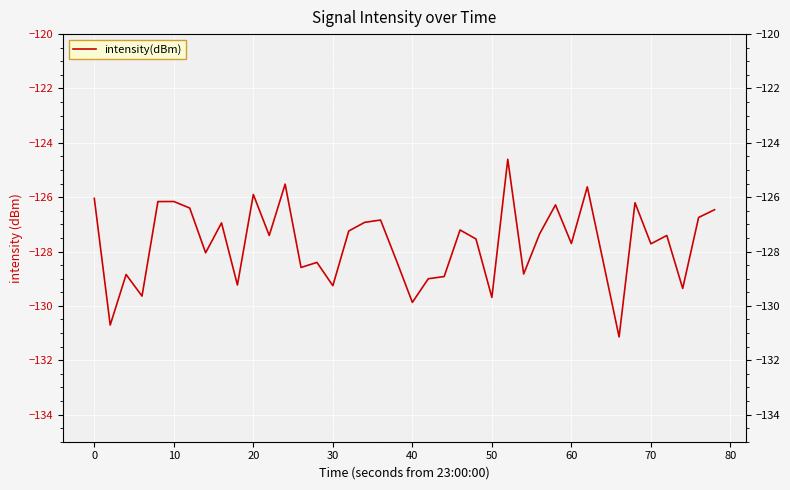

True or false: the data shows -127.7 at 35.

True